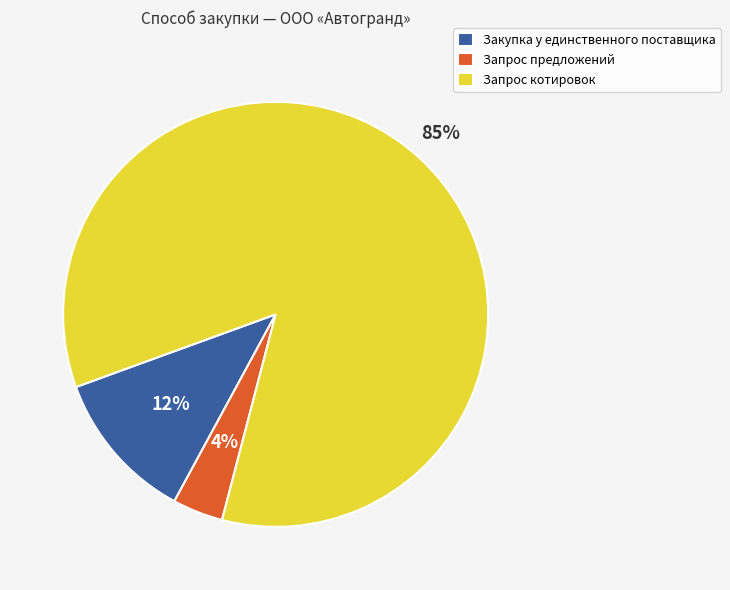

The Запрос котировок slice represents 85% of the pie. True or false?

True